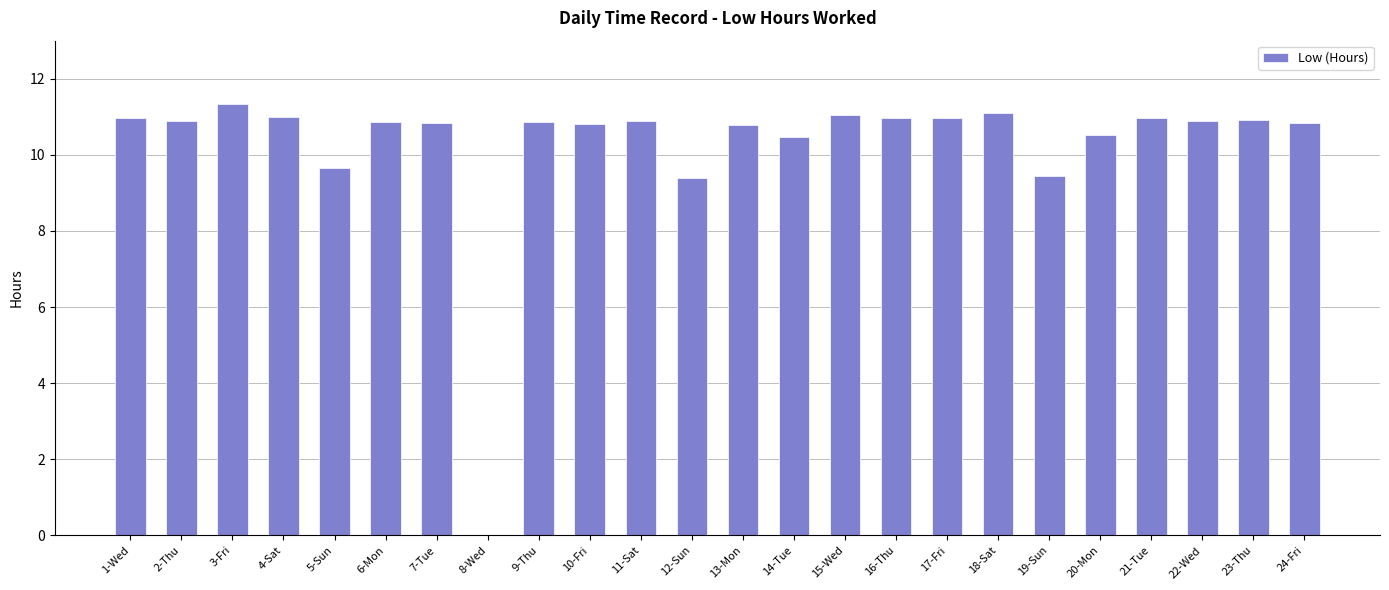

What is the maximum value shown in the chart?

11.3